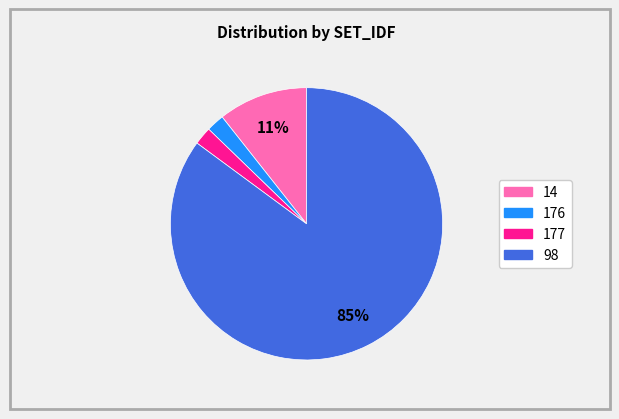

To the nearest percent, what is the difference between the largest and smallest slice percentages?

83%